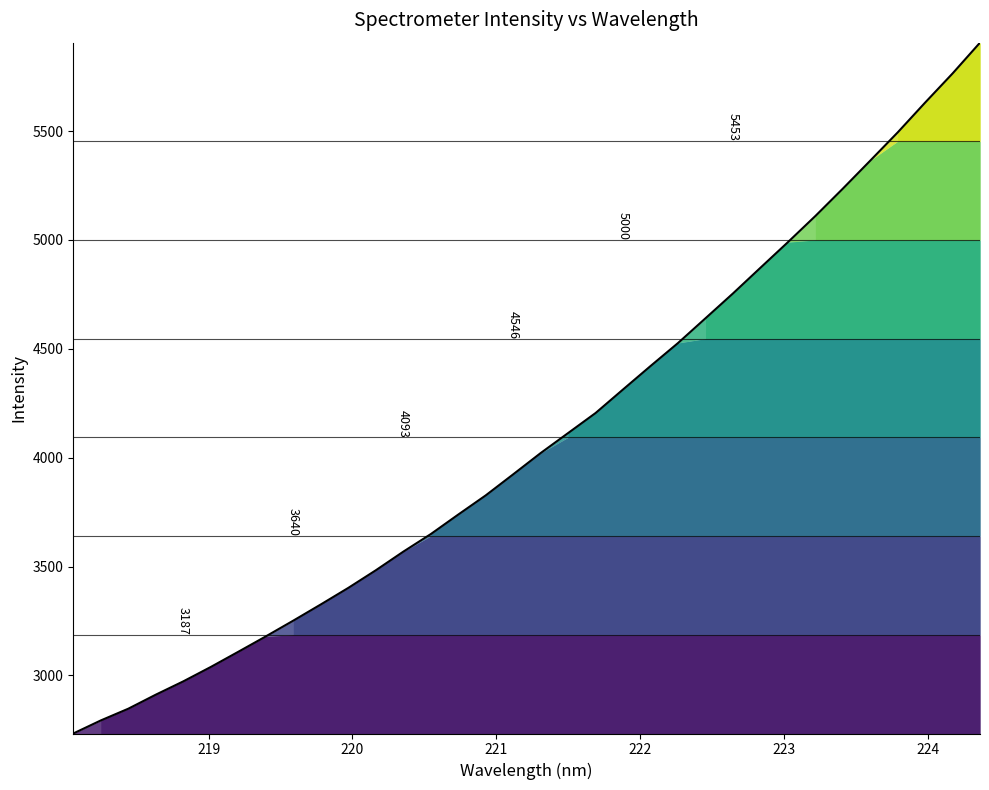

What is the value of the 25th point from the left?

4754.4